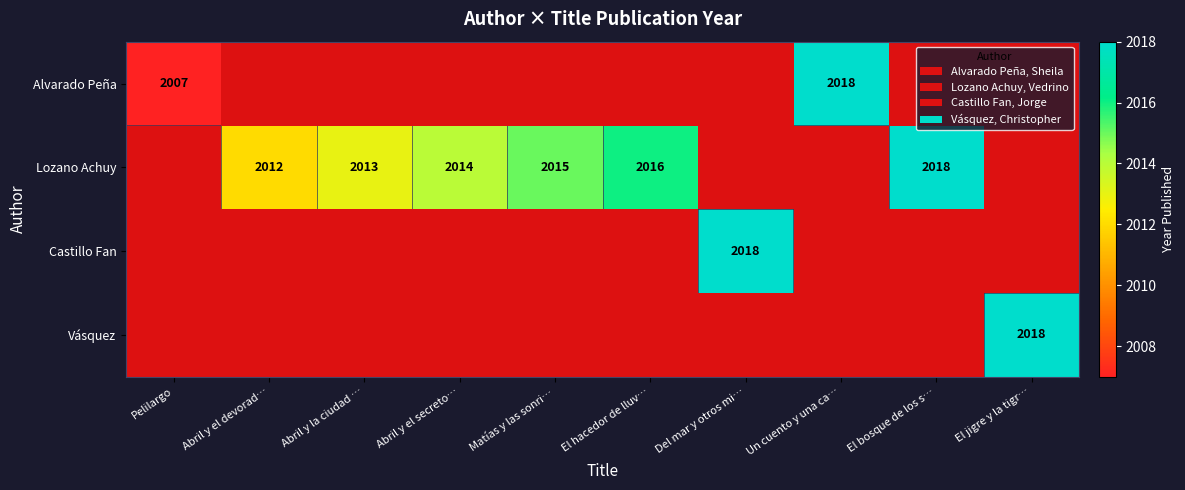

List the labels in order of Vásquez, Christopher value, largest first.

El jigre y la tigr…, Pelilargo, Abril y el devorad…, Abril y la ciudad …, Abril y el secreto…, Matías y las sonri…, El hacedor de lluv…, Del mar y otros mi…, Un cuento y una ca…, El bosque de los s…